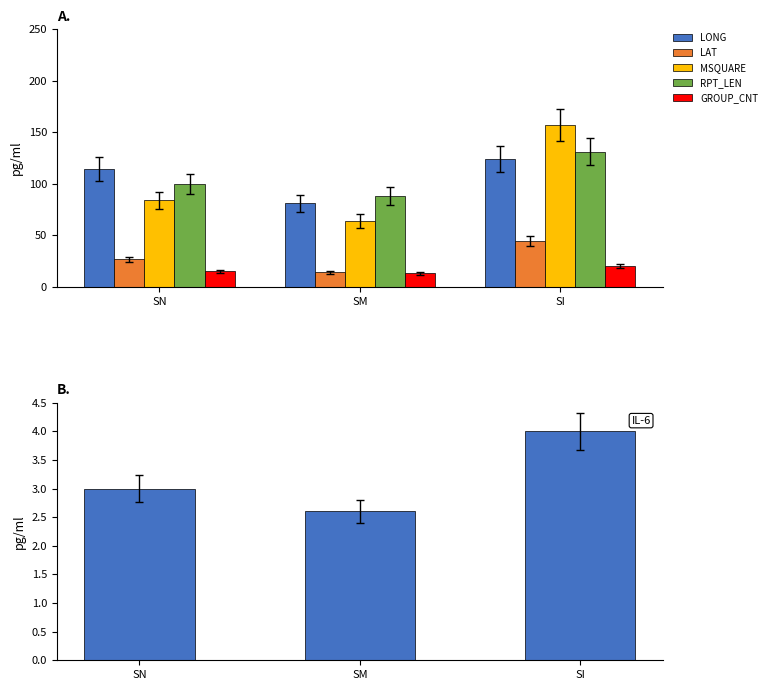

At which category is the sum across all series the highest?

SI